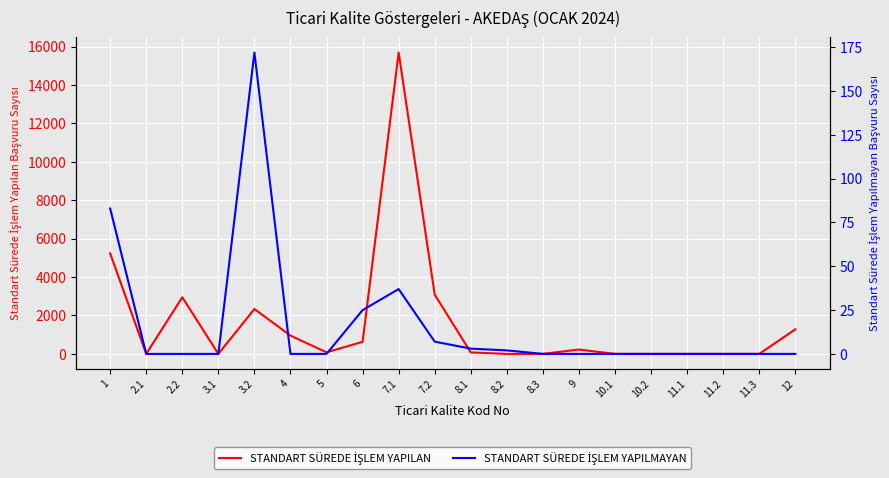

At which label is STANDART SÜREDE İŞLEM YAPILMAYAN closest to 86?

1